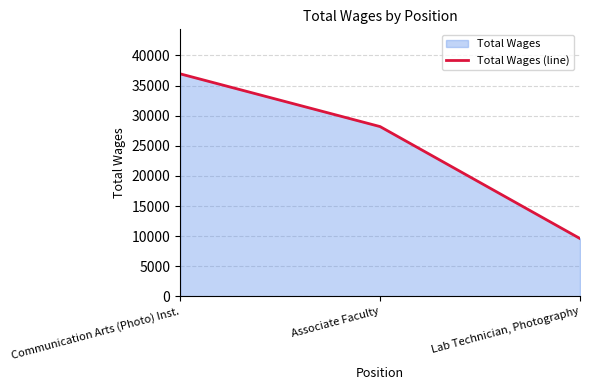

At which category does the chart reach its minimum across all series?

Lab Technician, Photography